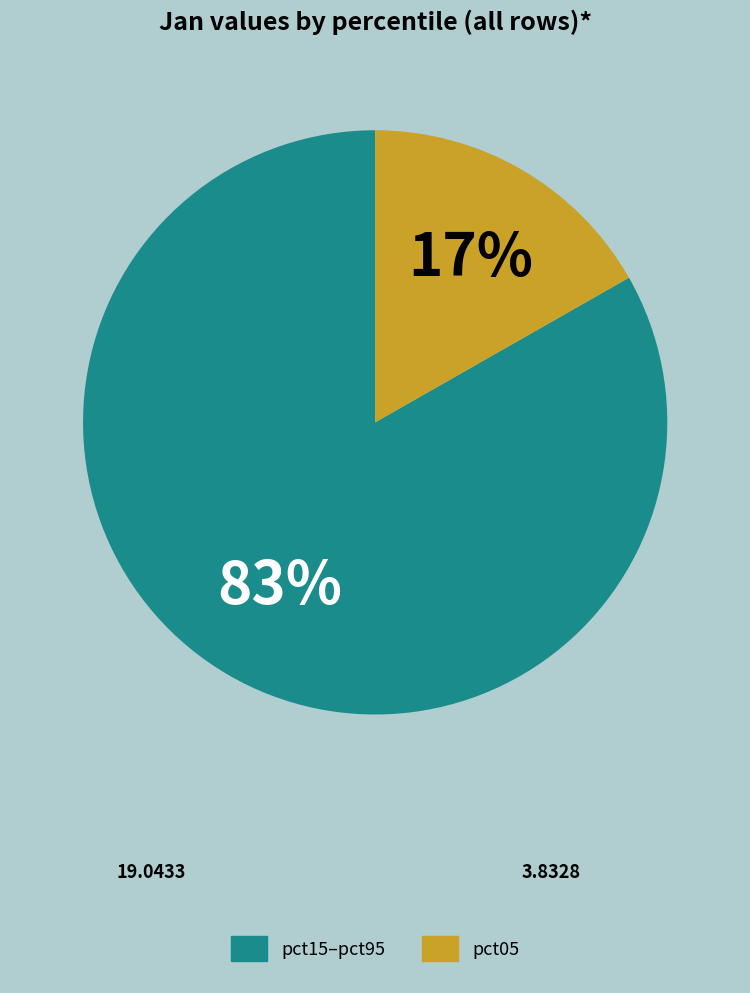

To the nearest percent, what percentage of the pie is pct05?

17%